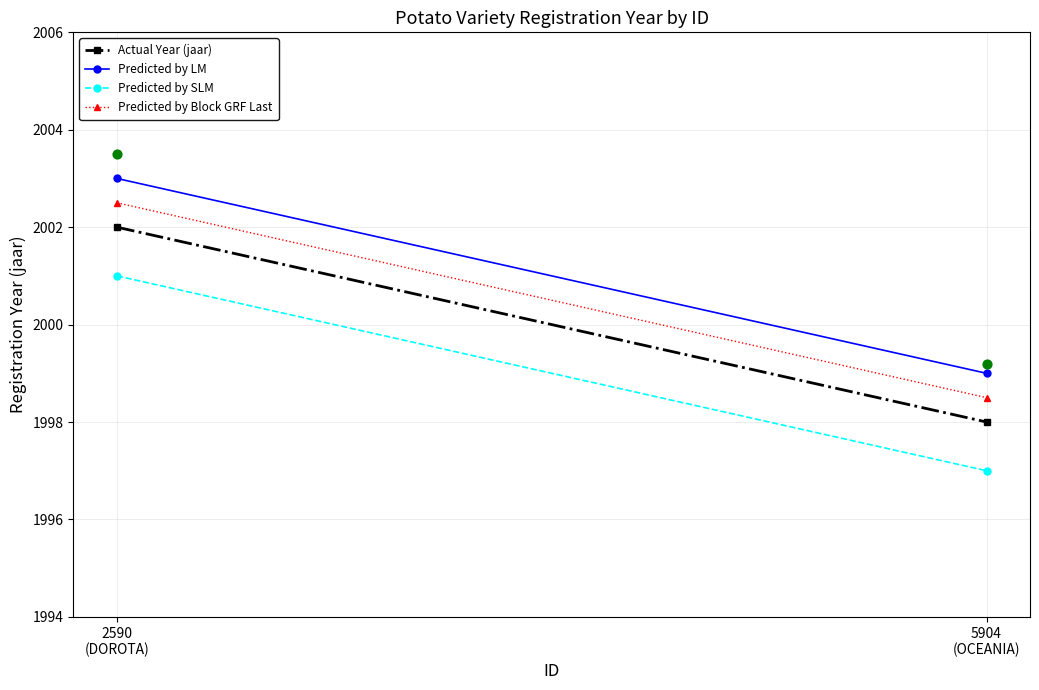

What Y value in the scatter plot is closest to 2001?

1999.2